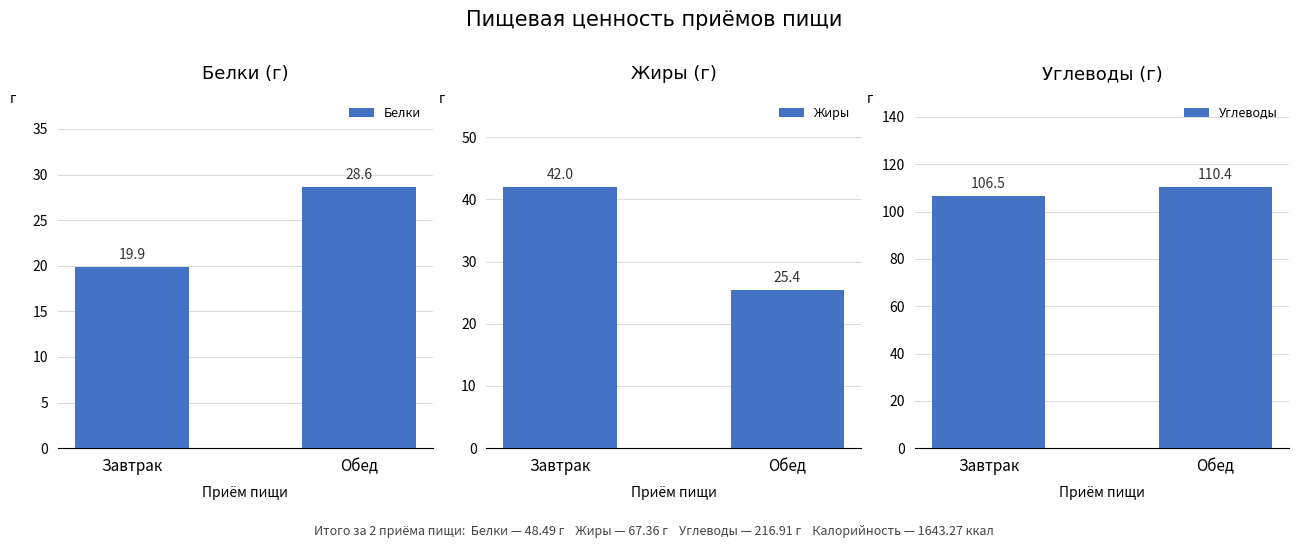

Between Завтрак and Обед, which series saw the biggest shift?

Жиры